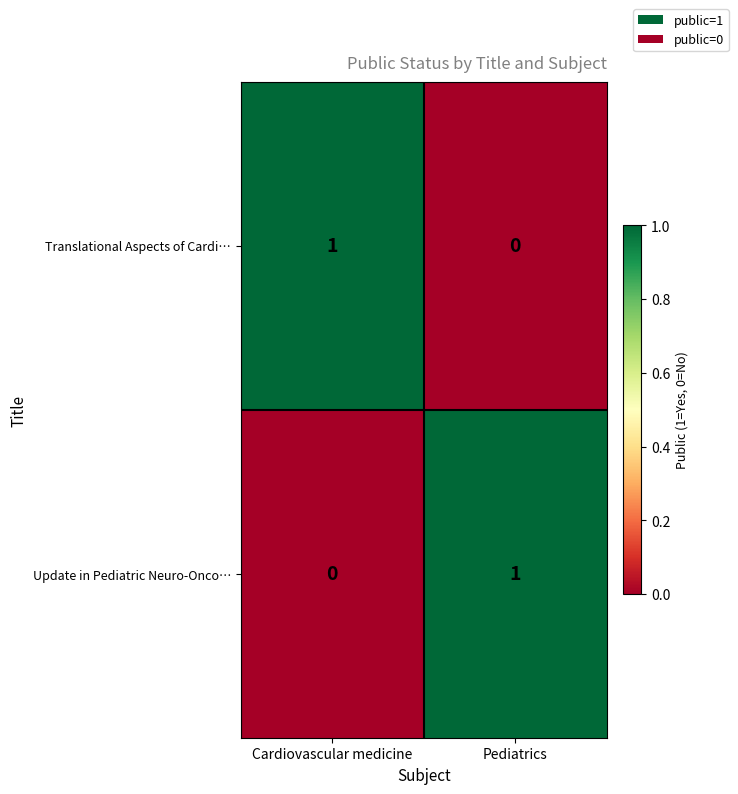

Where is Translational Aspects of Cardi… nearest to the value 0?

Pediatrics